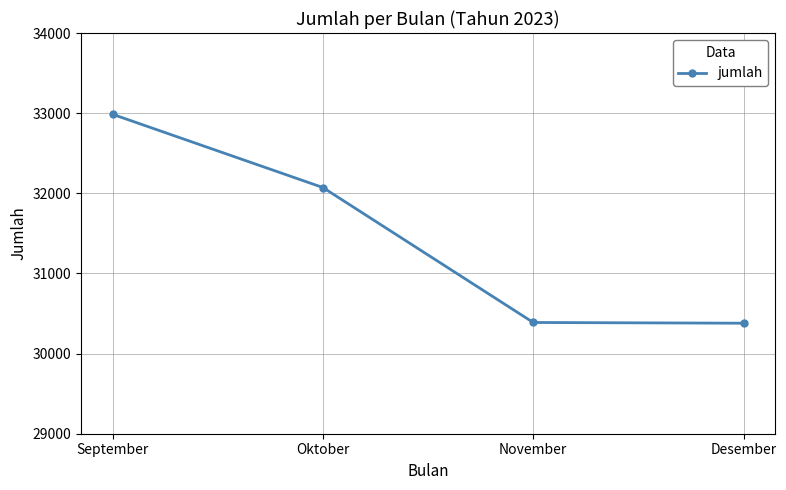

What is the label of the 4th point from the right?

September